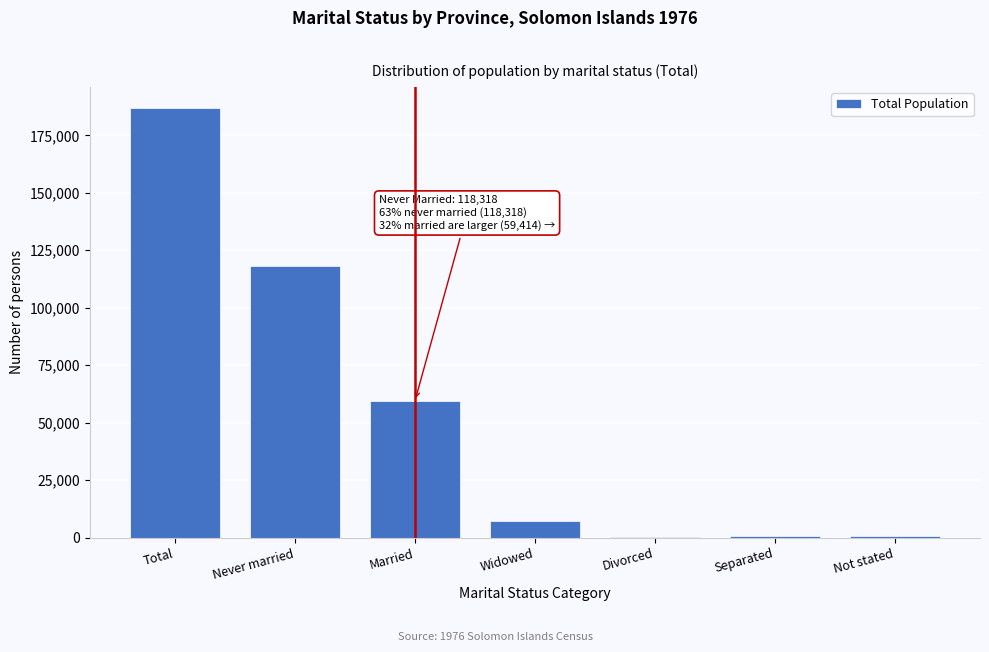

The value at Never married is 60094. True or false?

False